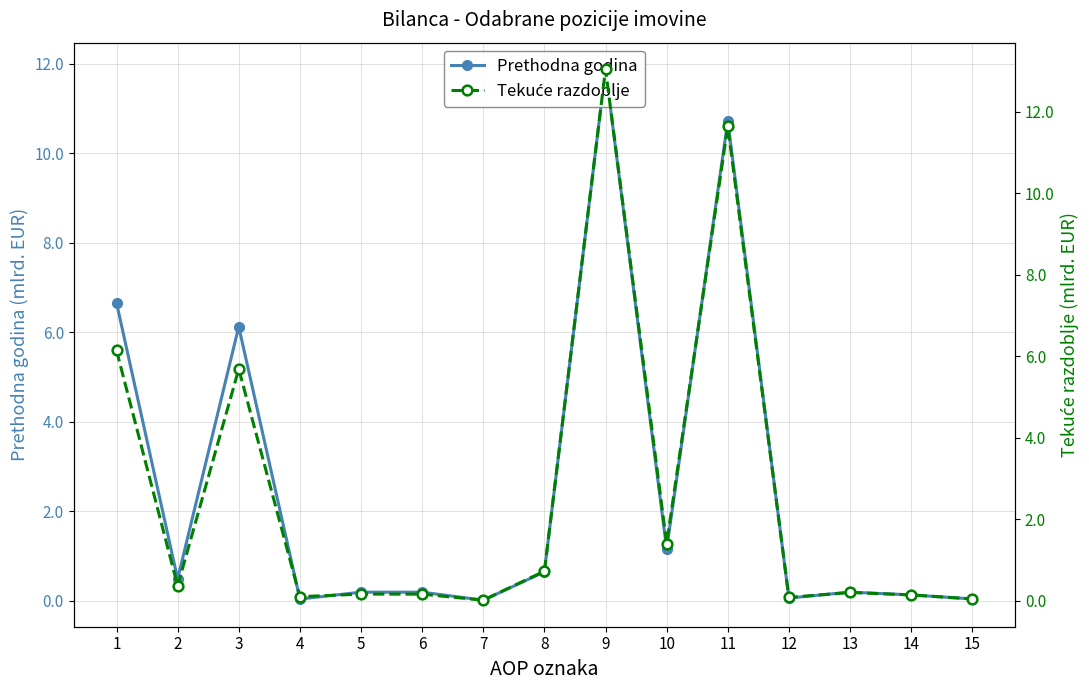

What is the total value across all series at 13?

0.4